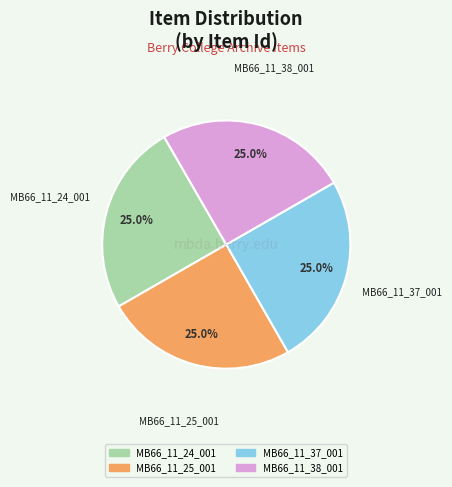

What percentage is the MB66_11_25_001 slice, to the nearest percent?

25%